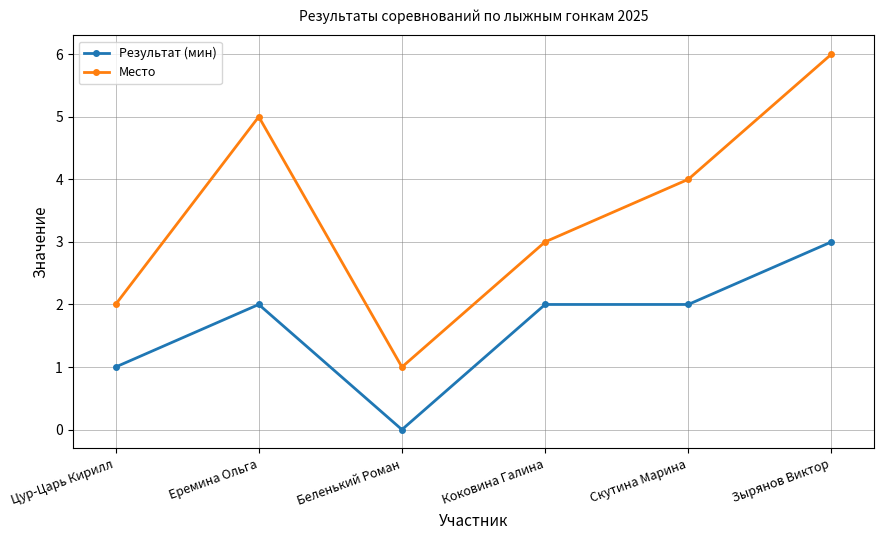

Is it true that Результат (мин) equals 2 at Коковина Галина?

True